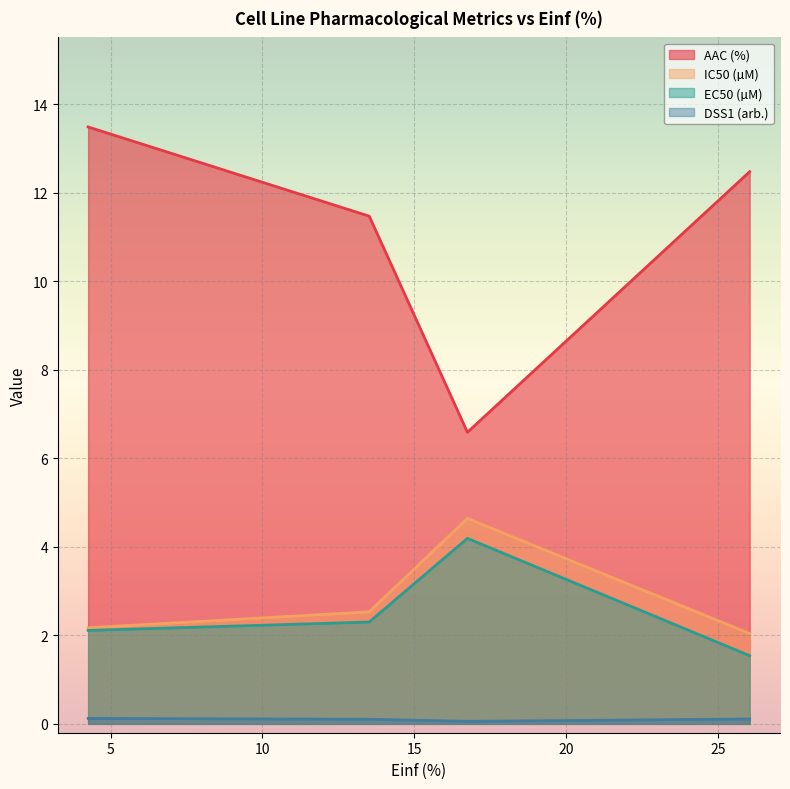

Rank the series at 26.051 from highest to lowest value.

AAC (%), IC50 (µM), EC50 (µM), DSS1 (arb.)